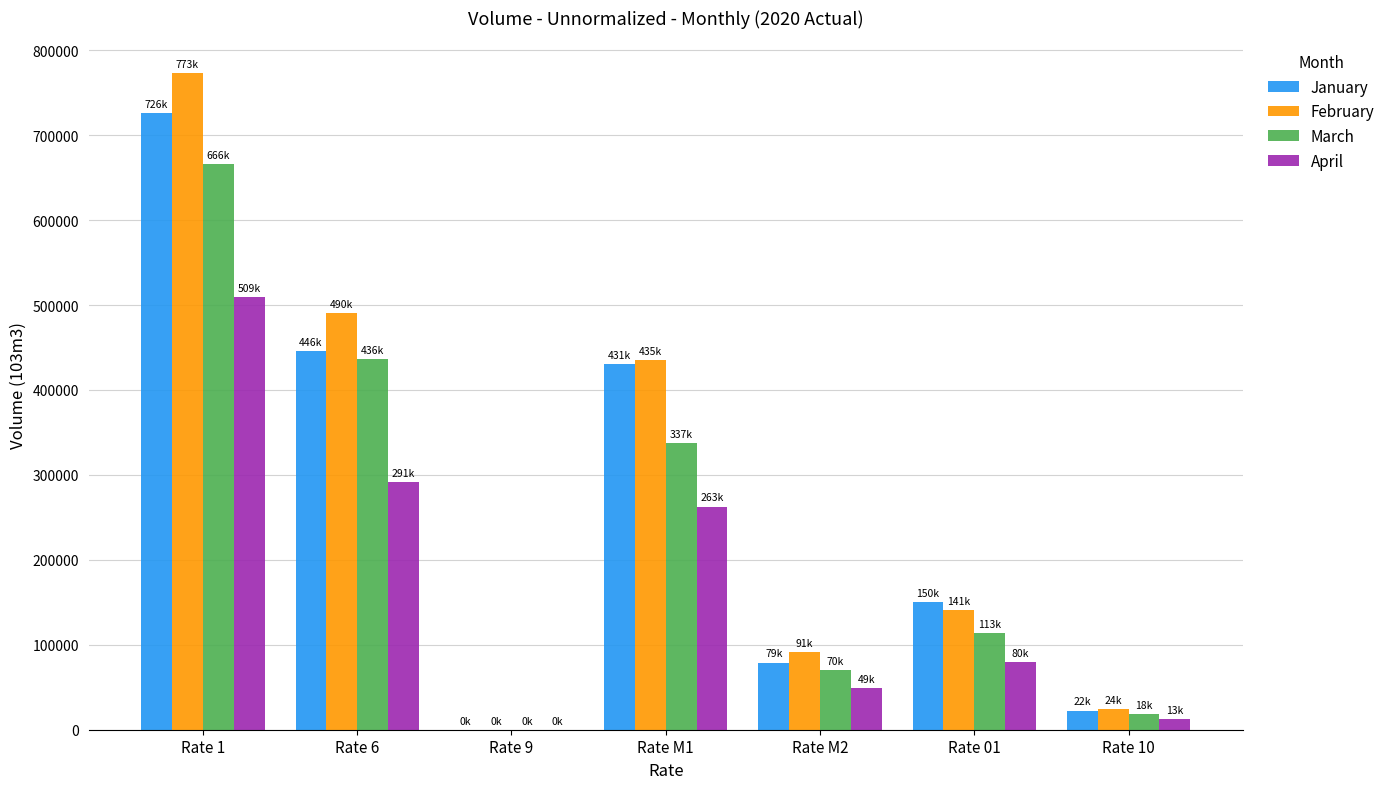

What is the total value across all series at Rate M1?

1465940.0